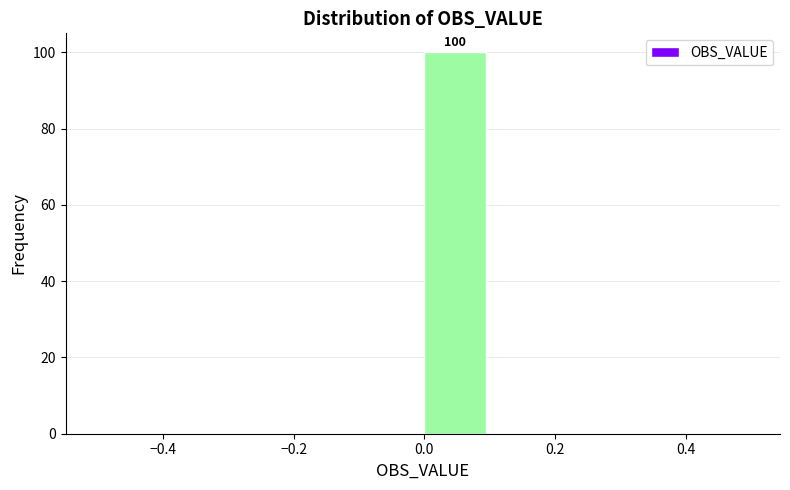

Which range on the x-axis has the tallest bar?

0.0 to 0.1